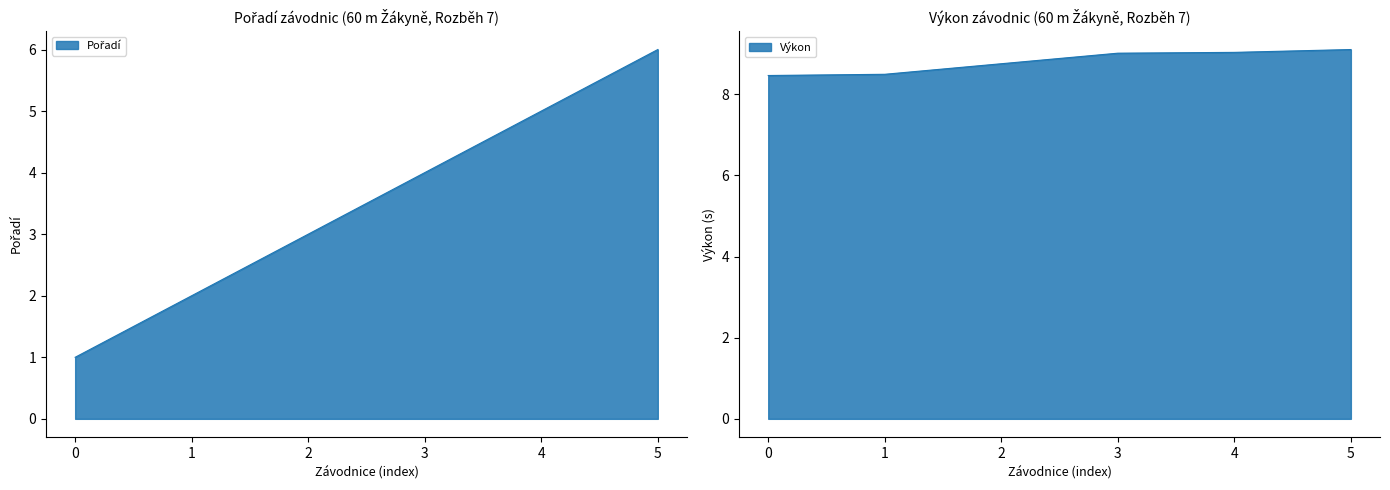

True or false: Pořadí and Výkon intersect in this chart.

False